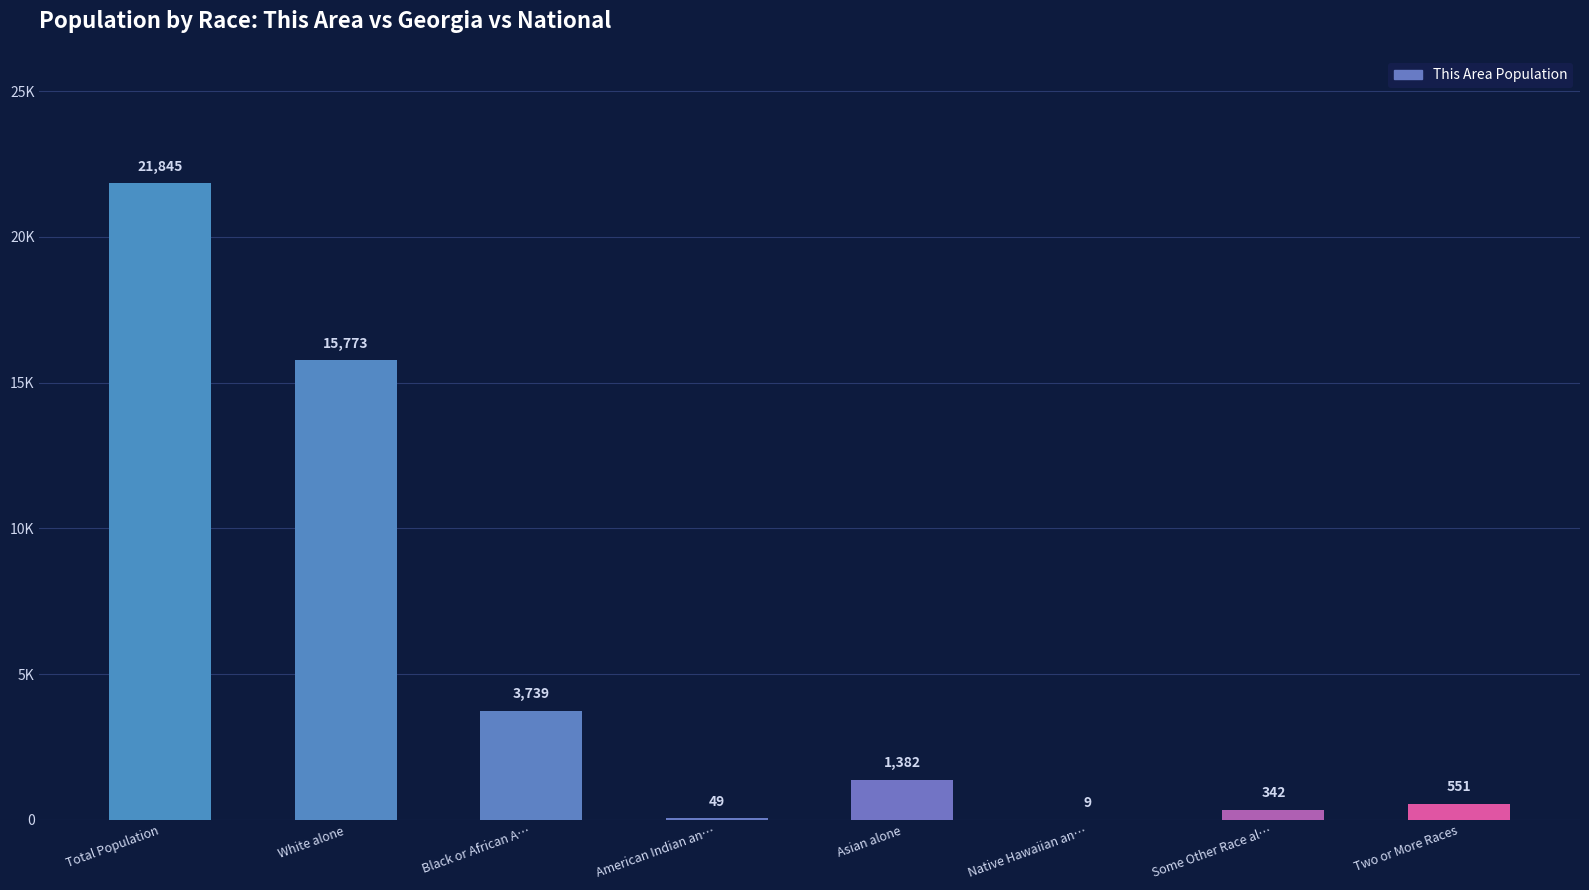

Reading left to right, extract all data points from this chart.

21845	15773	3739	49	1382	9	342	551